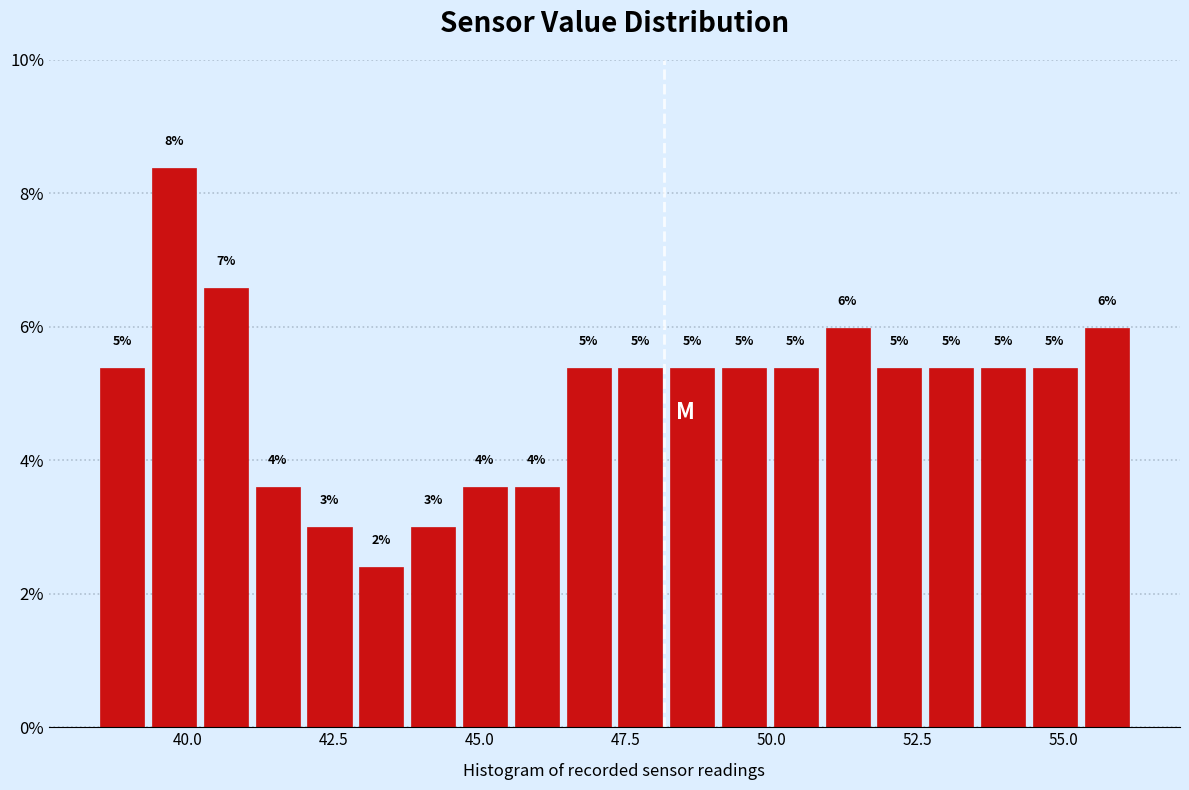

Around what value on the x-axis is the tallest bar? Give the approximate position of its centre, as read against the axis.

40.0